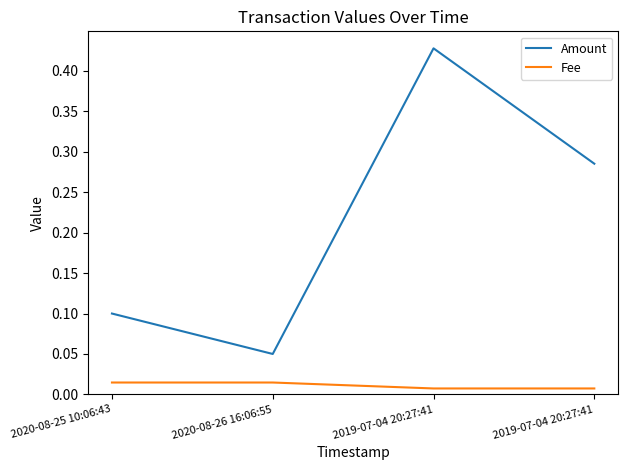

What are all the series names shown in the legend?

Amount, Fee